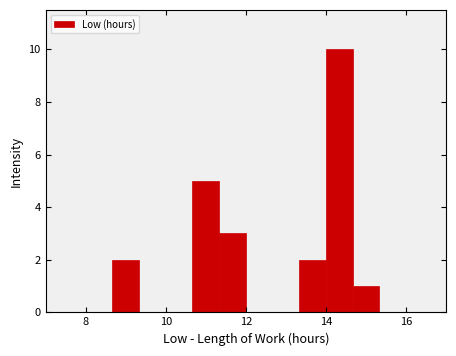

Around what value on the x-axis is the tallest bar? Give the approximate position of its centre, as read against the axis.

14.4